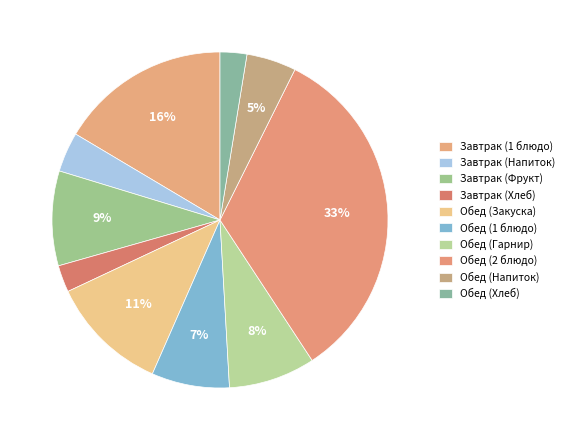

What percentage is the Завтрак (Фрукт) slice, to the nearest percent?

9%